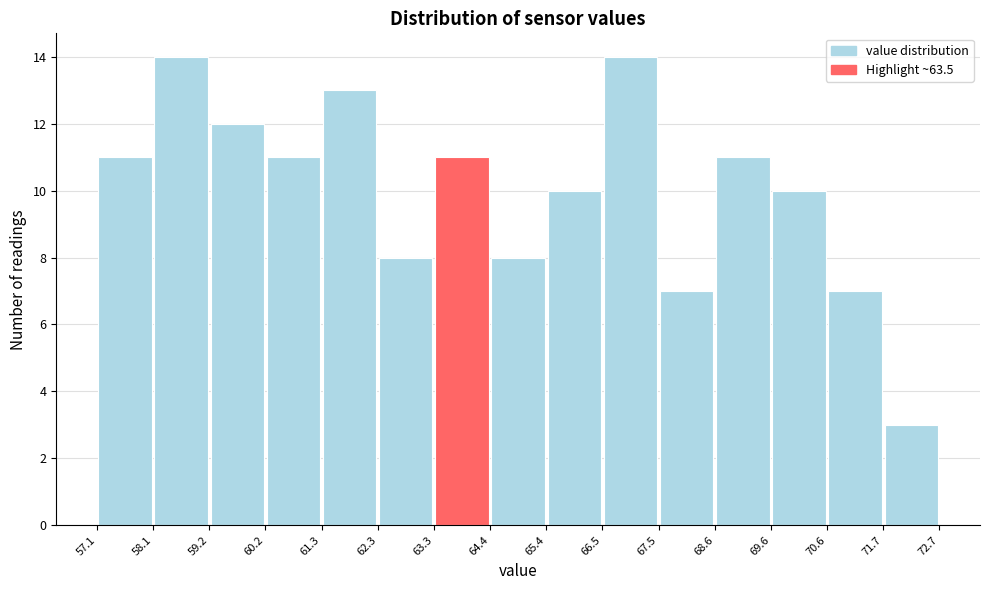

Reading left to right, transcribe this chart: for each bar, give the range it covers on the x-axis and its height. The values are not printed on the chart, so give them approximately, as read against the axis.

57.1 to 58.1: 11
58.1 to 59.2: 14
59.2 to 60.2: 12
60.2 to 61.3: 11
61.3 to 62.3: 13
62.3 to 63.3: 8
63.3 to 64.4: 11
64.4 to 65.4: 8
65.4 to 66.5: 10
66.5 to 67.5: 14
67.5 to 68.6: 7
68.6 to 69.6: 11
69.6 to 70.6: 10
70.6 to 71.7: 7
71.7 to 72.7: 3